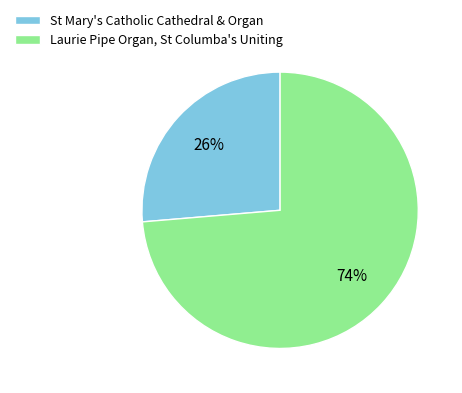

To the nearest percent, what is the average slice percentage?

50%